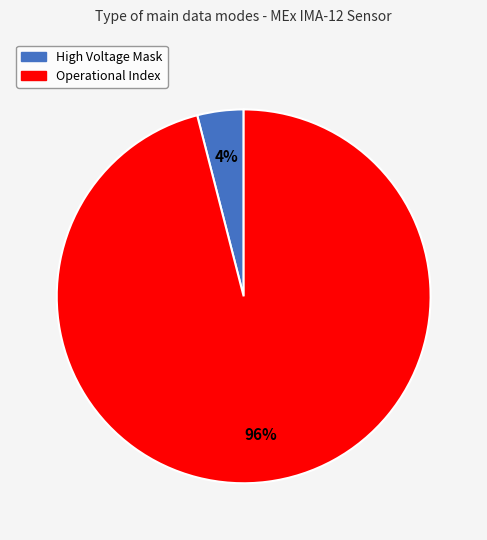

Which has a higher value, High Voltage Mask or Operational Index?

Operational Index